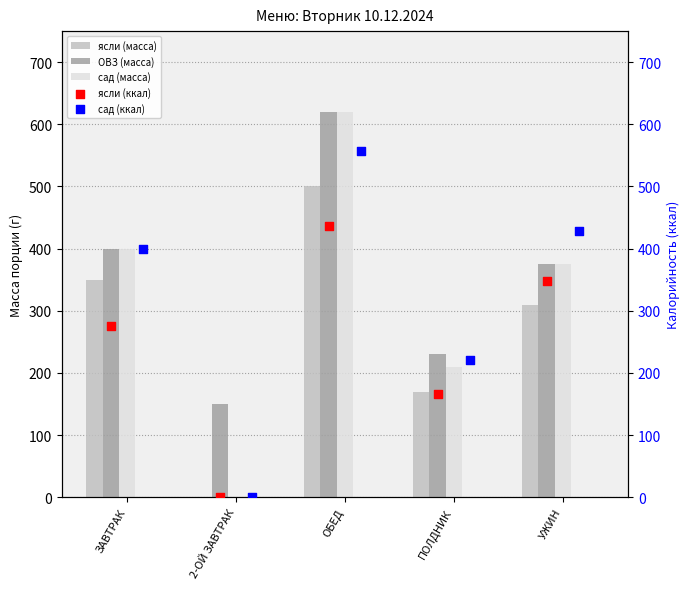

Which series reaches the maximum Y coordinate?

ОВЗ (масса)